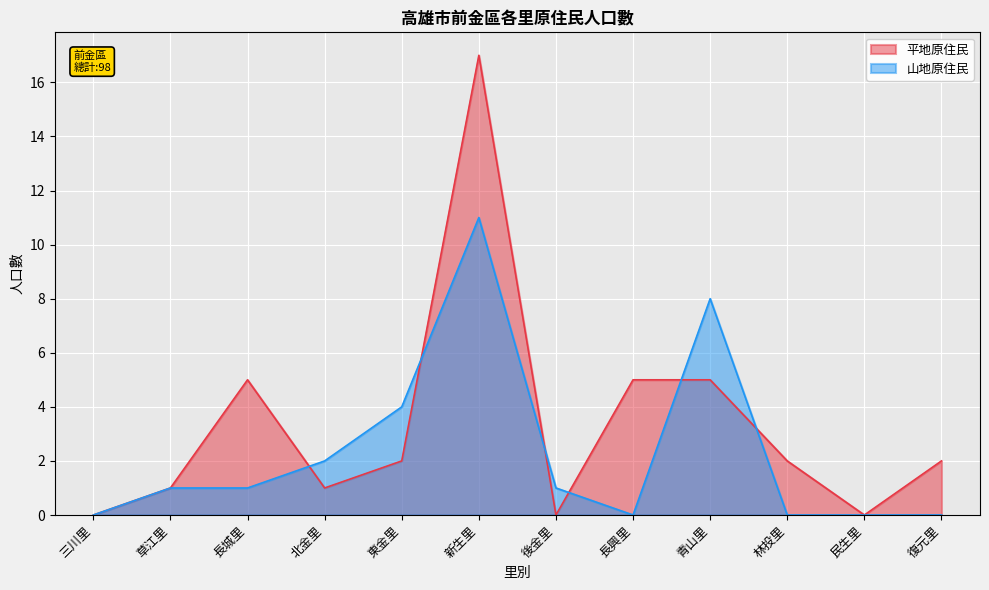

What is the spread (max minus min) of values at 新生里?

6